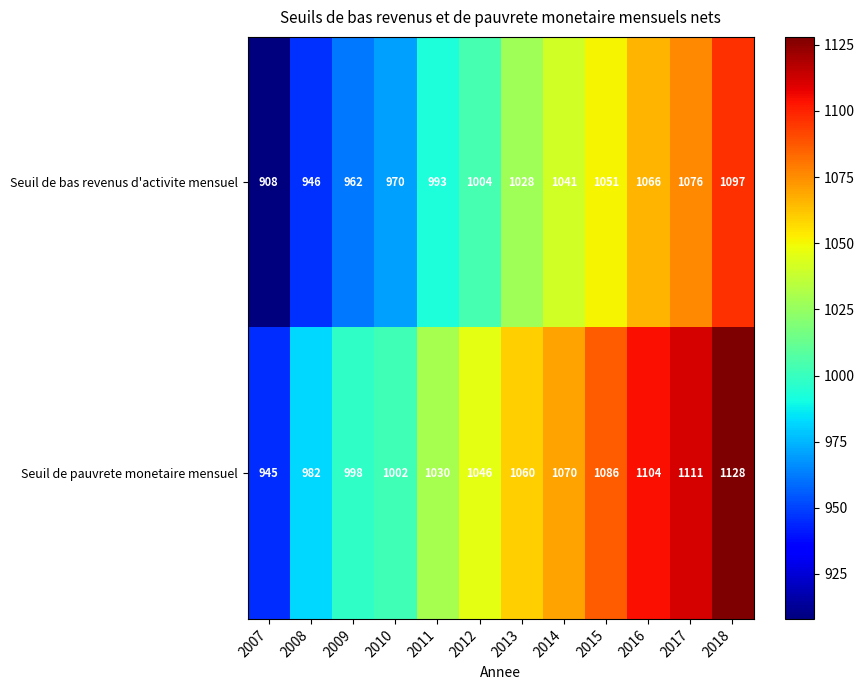

What is the minimum value shown in the chart?

908